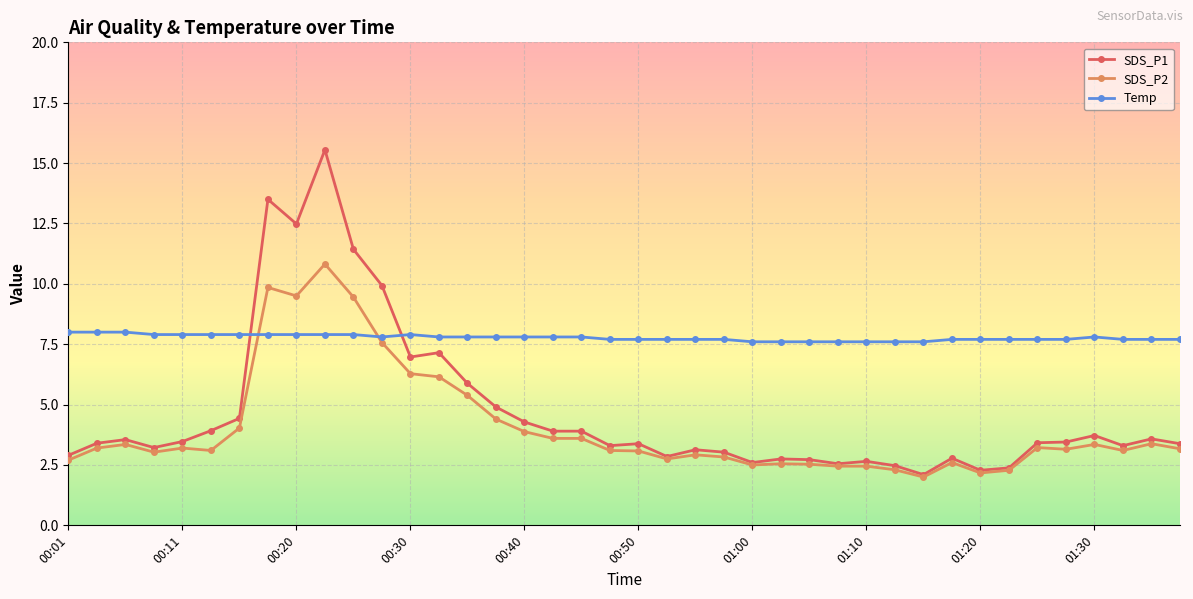

What is the value of the SDS_P1 point at the 26th from the left?

2.8